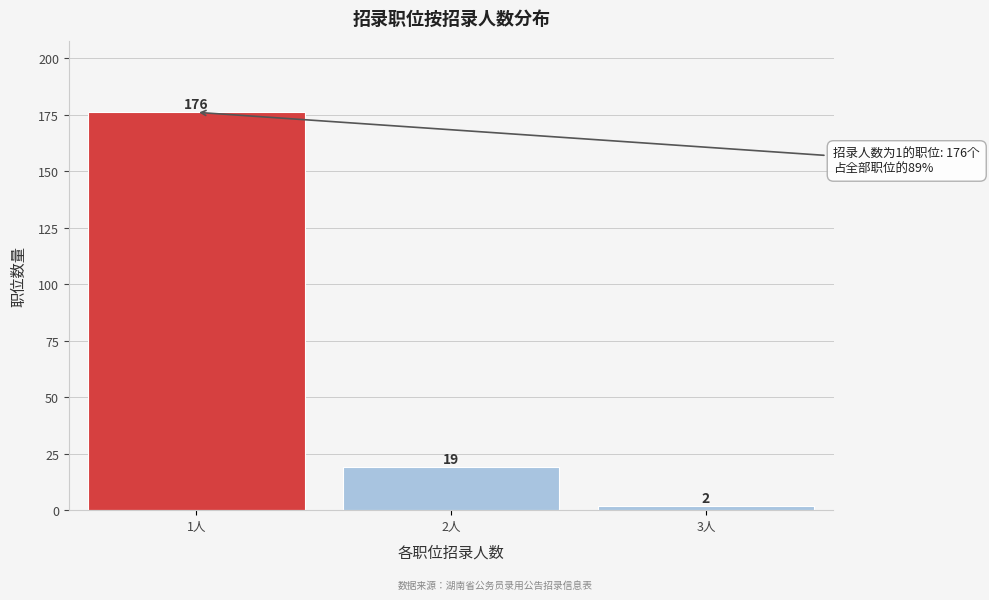

Which range on the x-axis has the tallest bar?

0.5 to 1.5